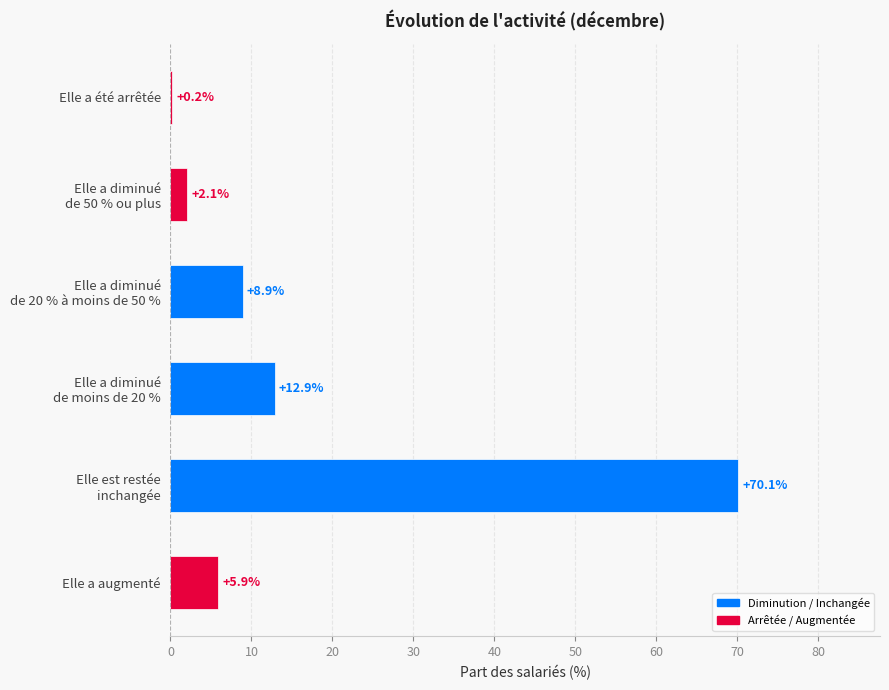

The chart shows a value of 5.9 at Elle a augmenté. True or false?

True